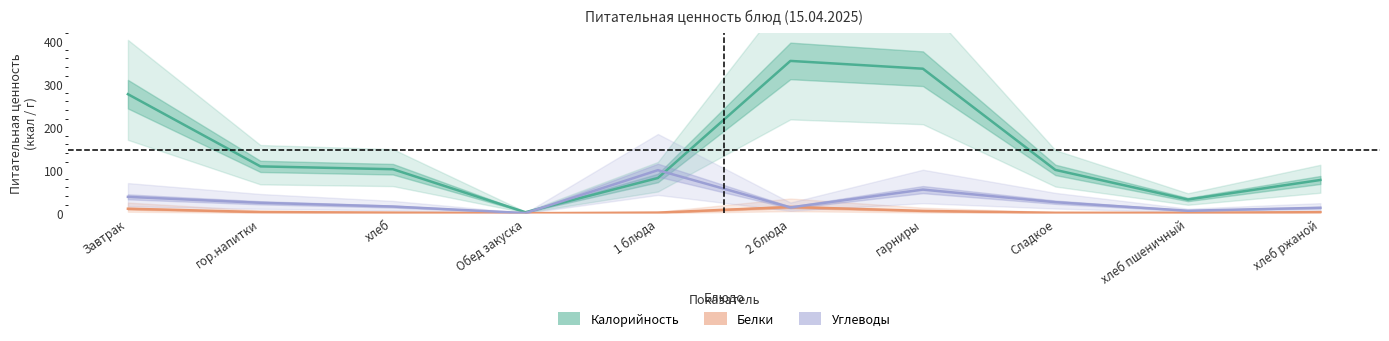

Is it true that Углеводы equals 0.3 at Обед закуска?

False